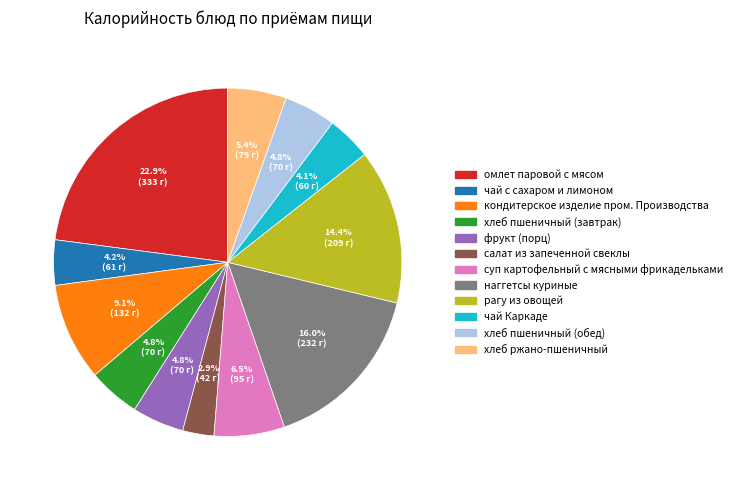

To the nearest percent, what is the difference between the хлеб пшеничный (завтрак) and чай Каркаде slice percentages?

1%